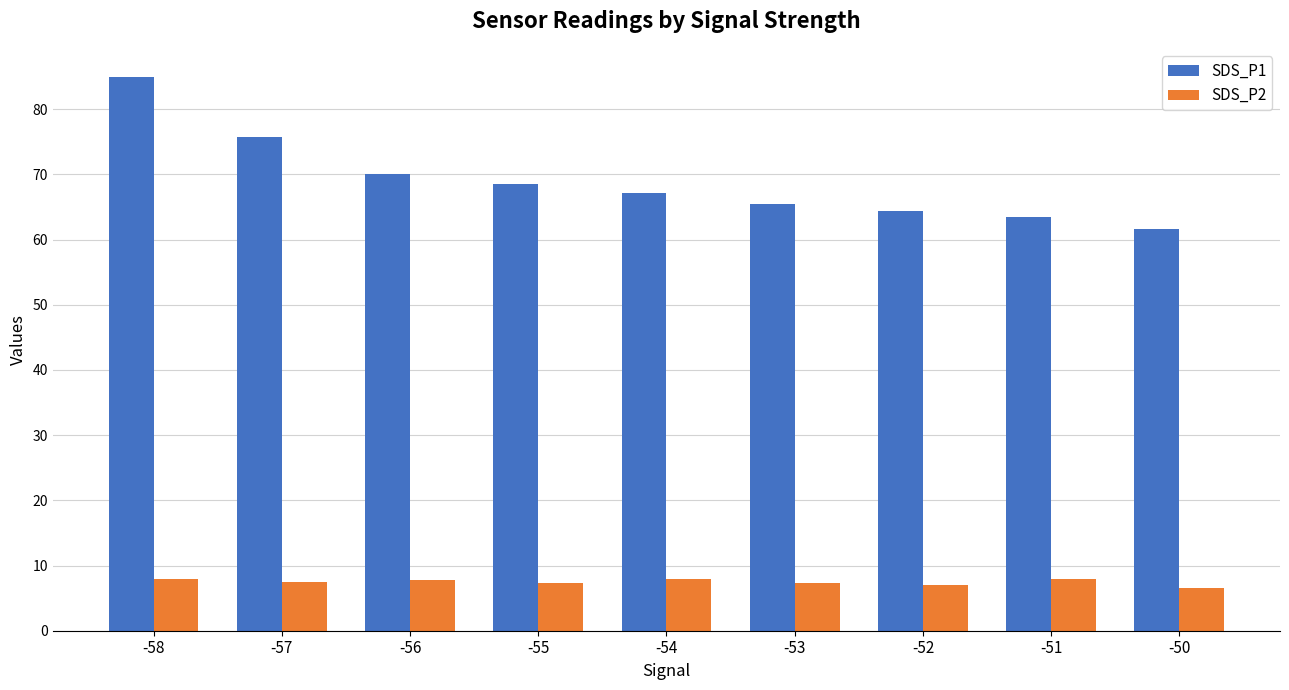

Which series has the largest range (max minus min)?

SDS_P1